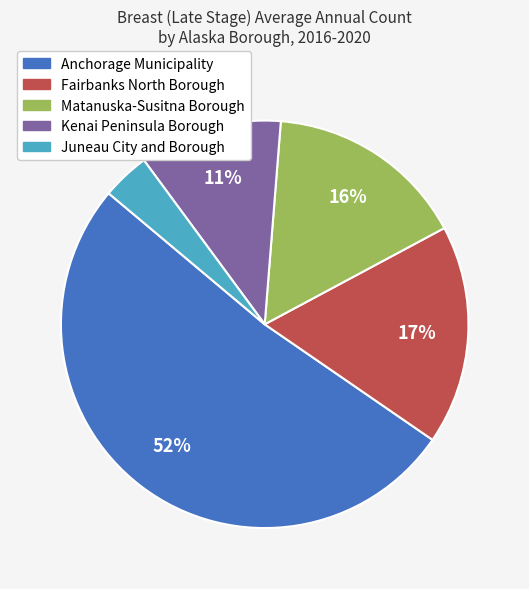

Between Juneau City and Borough and Kenai Peninsula Borough, which is larger?

Kenai Peninsula Borough